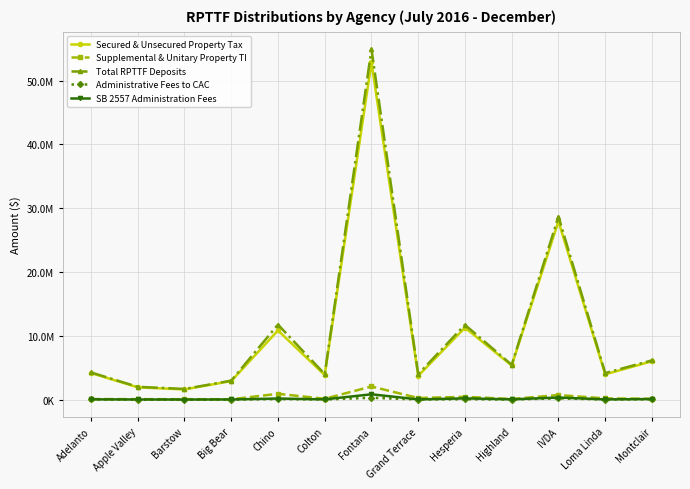

What position from the left is Montclair?

13